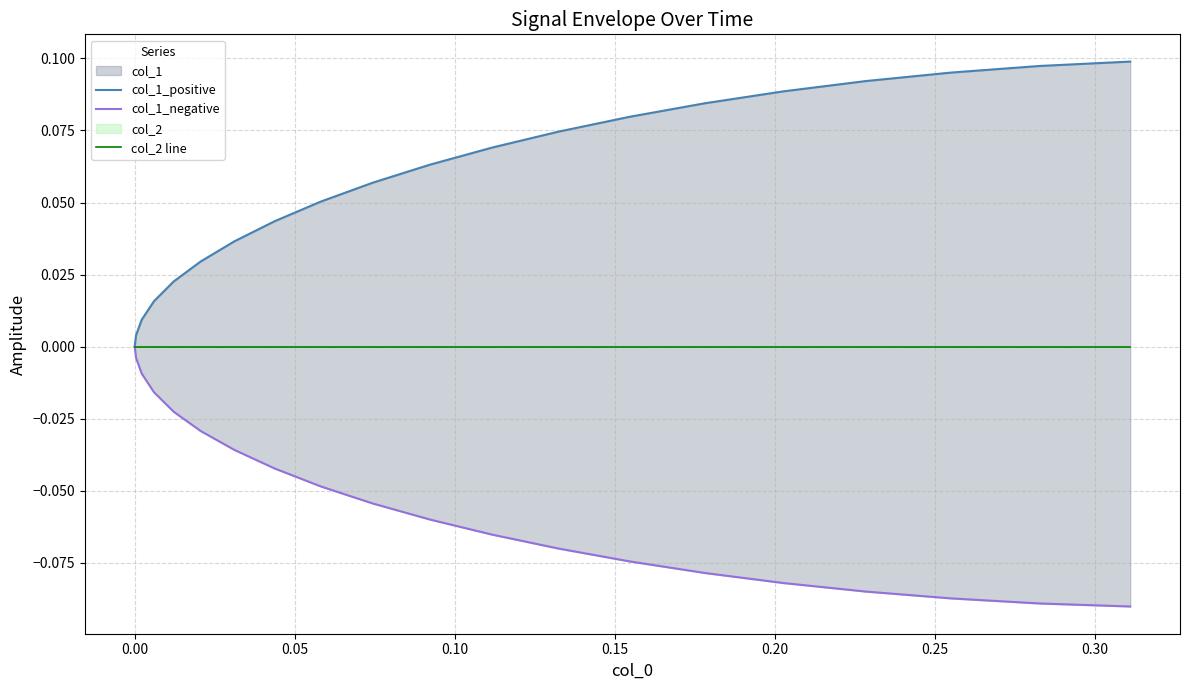

True or false: col_2 line and col_1_negative intersect in this chart.

False